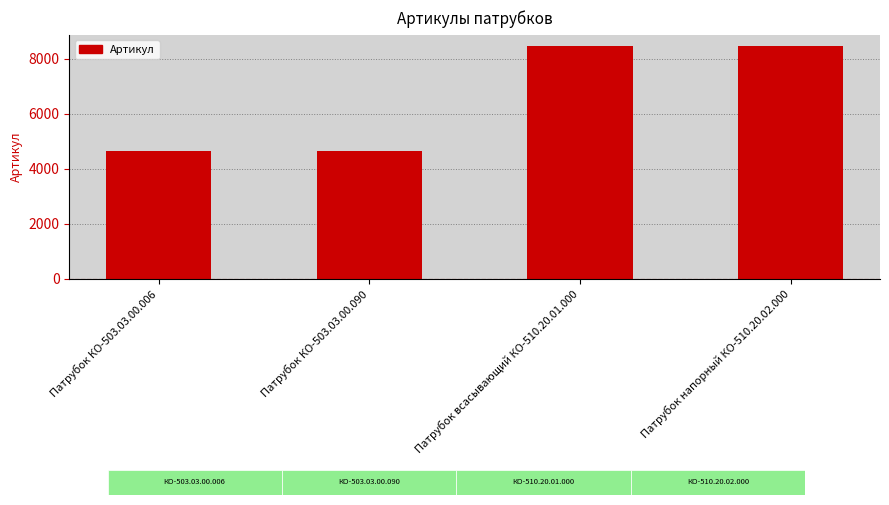

What is the value of the 3rd bar from the left?

8453